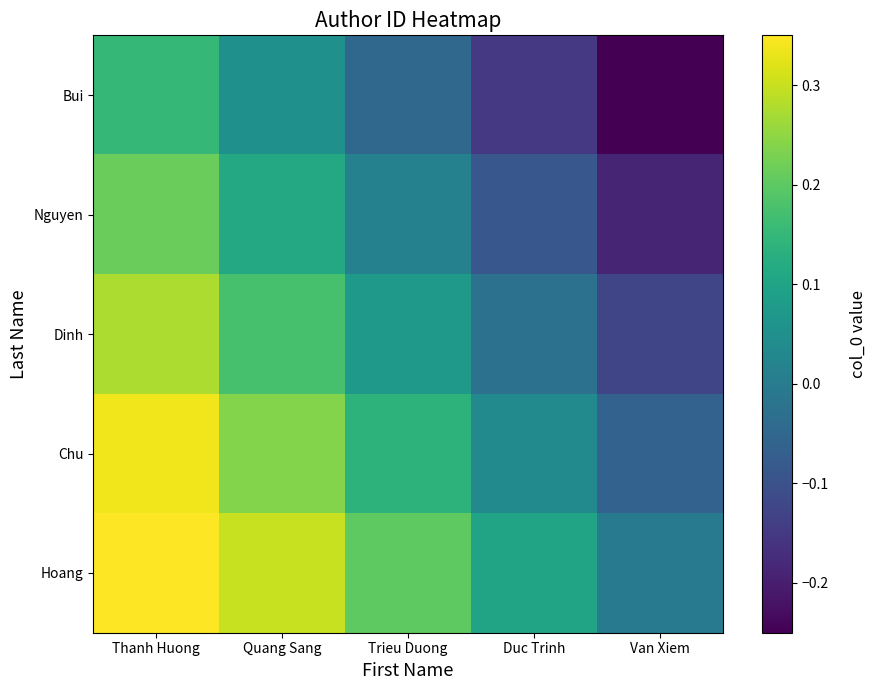

Rank the series by their average value, from lowest to highest.

Bui, Nguyen, Dinh, Chu, Hoang